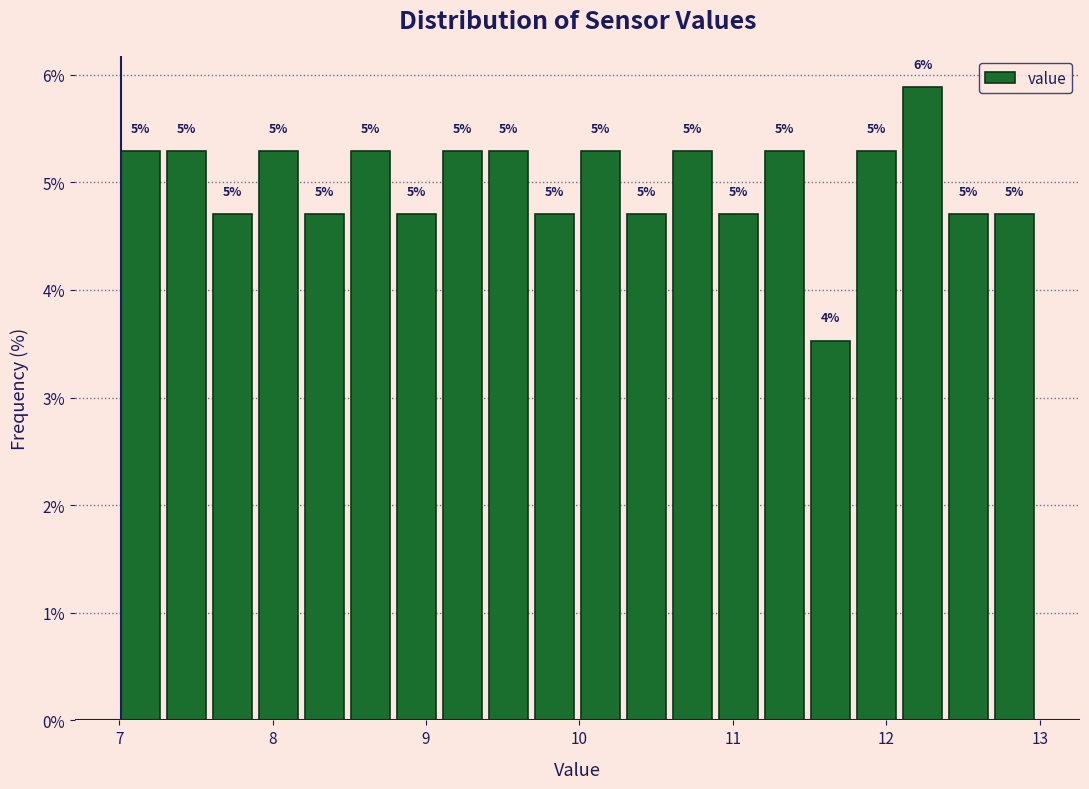

Read against the x-axis, roughly where is the centre of the tallest bar?

12.2